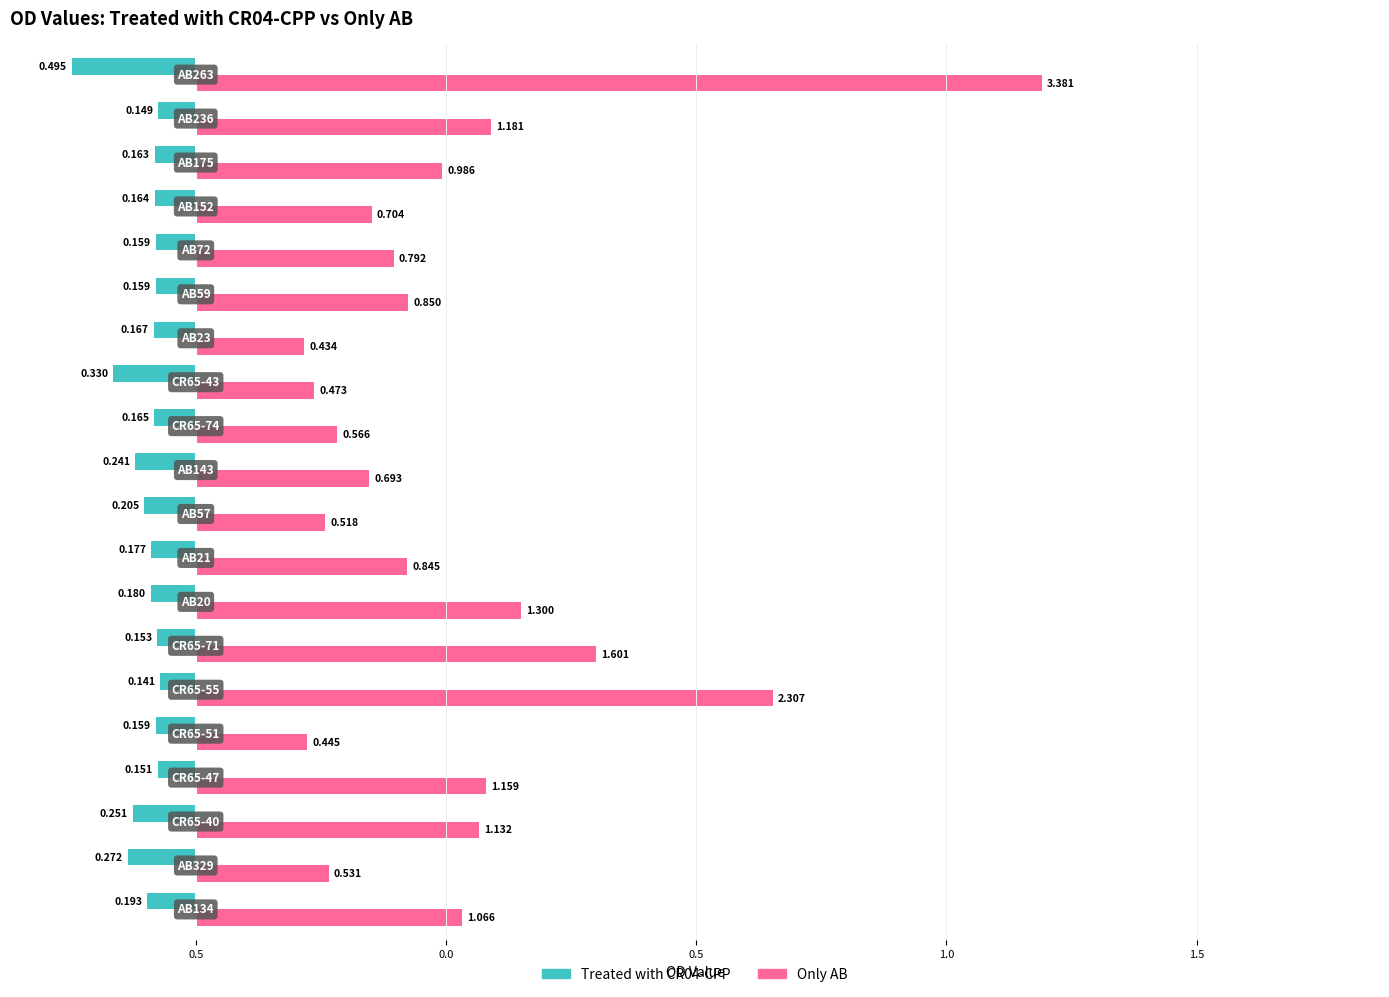

What are all the series names shown in the legend?

Treated with CR04-CPP, Only AB